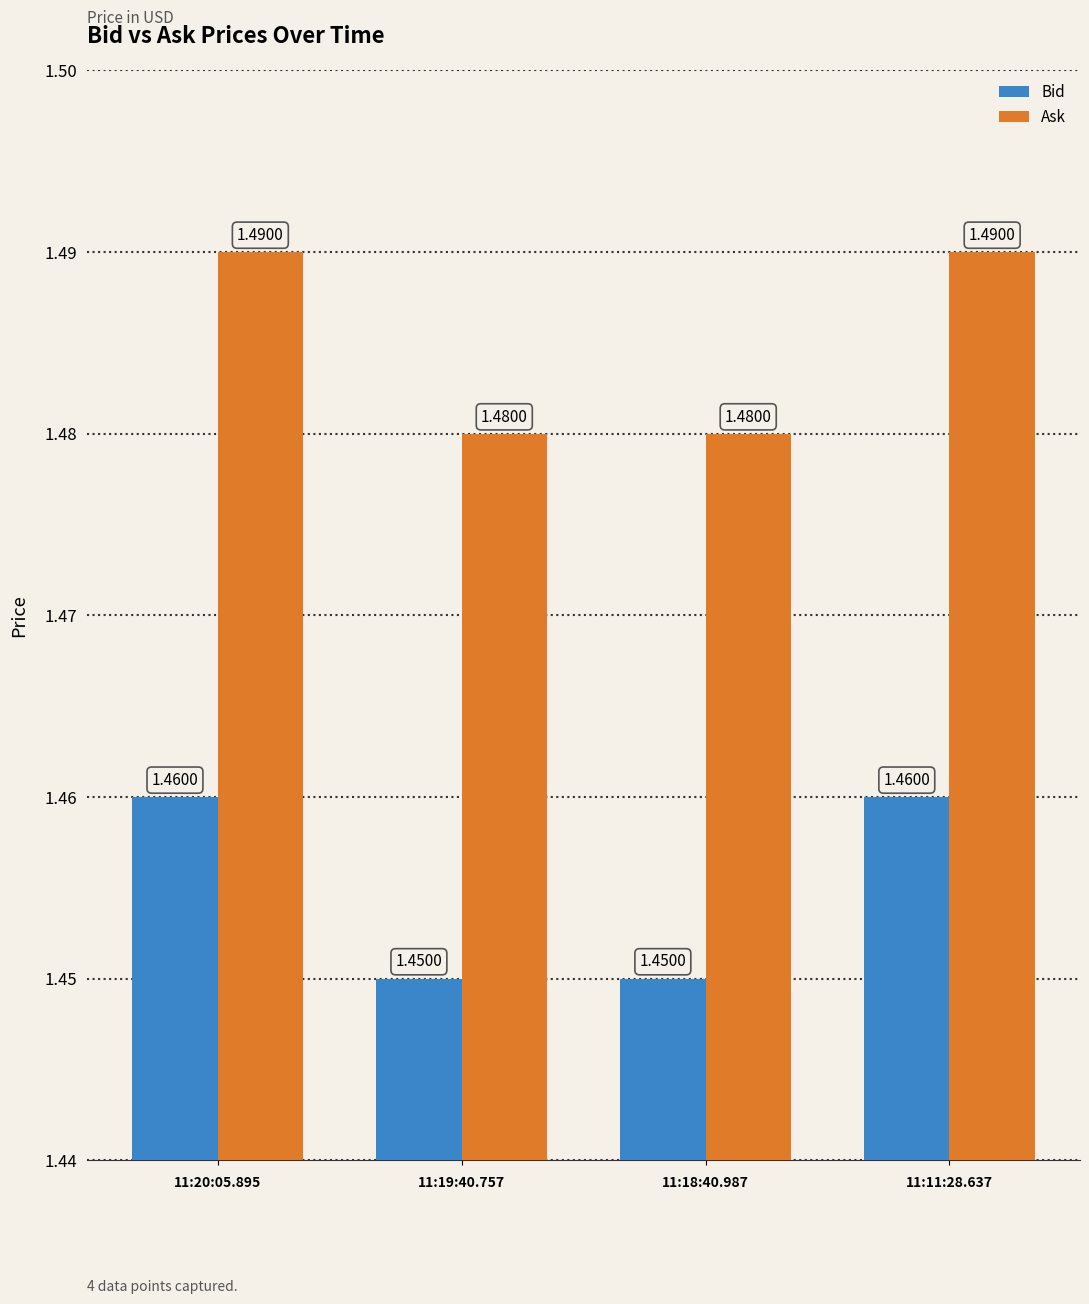

Rank the series by their average value, from lowest to highest.

Bid, Ask